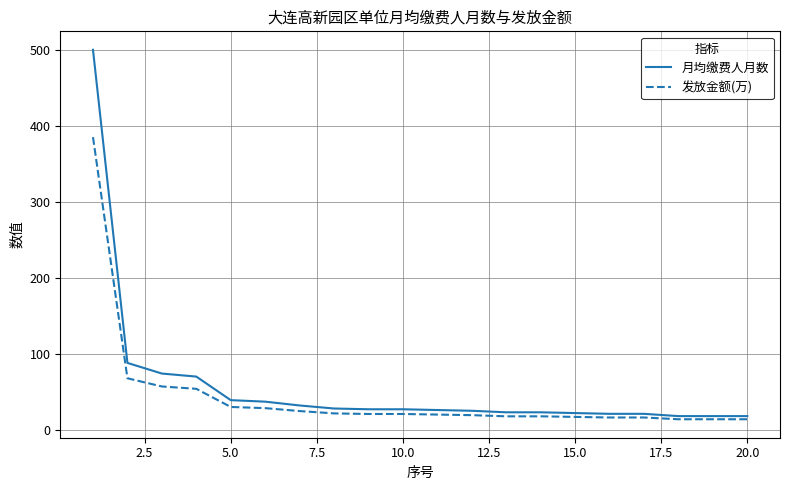

Which series has the widest spread of values?

月均缴费人月数